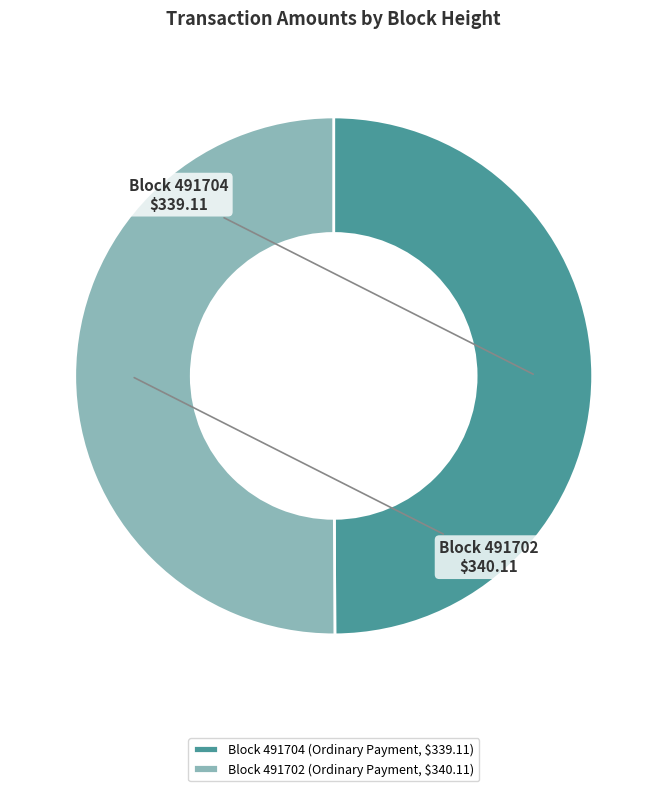

Is the sum of Block 491704 and Block 491702 greater than half?

Yes